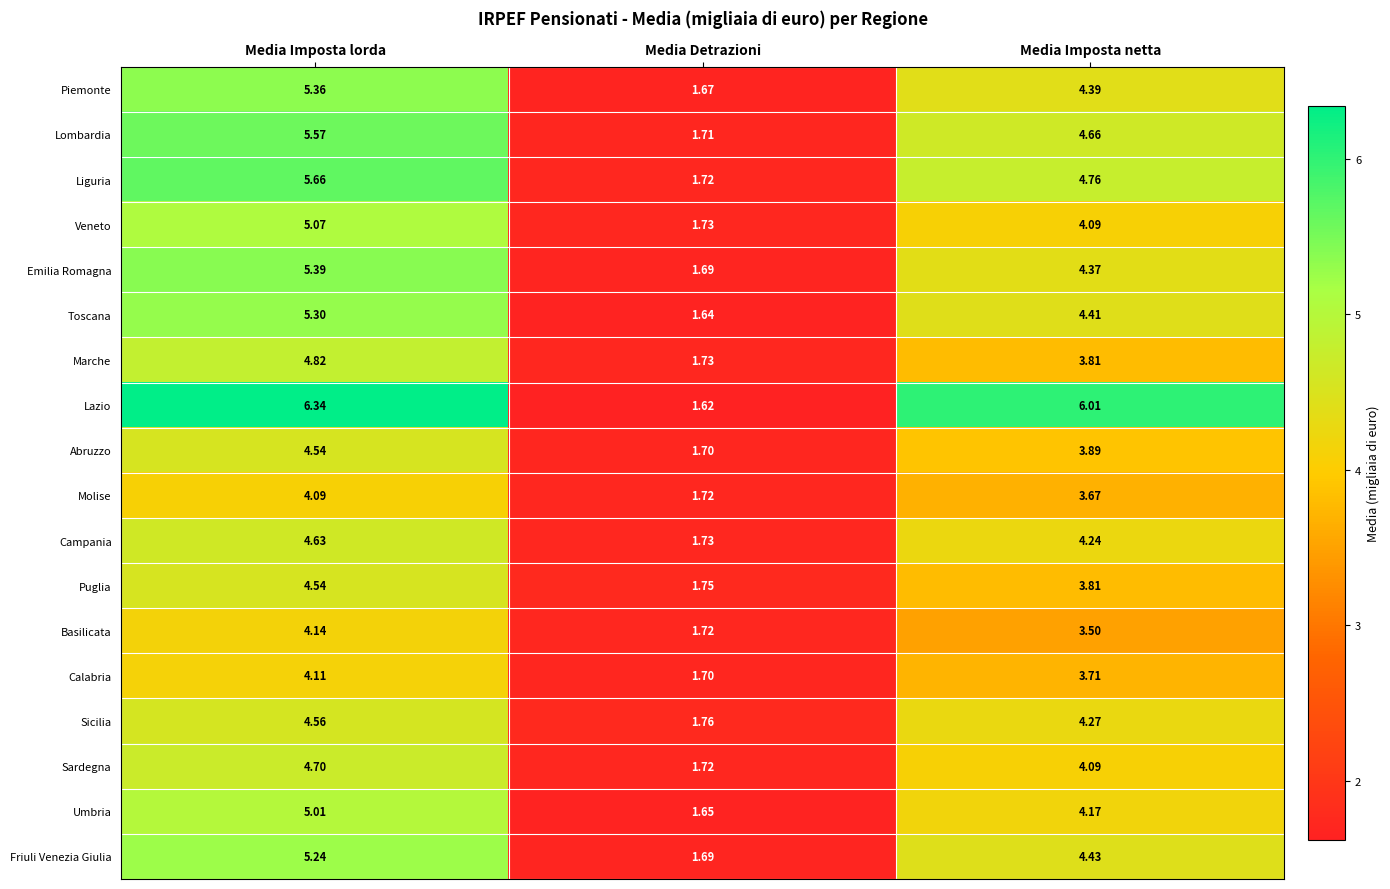

Between Media Detrazioni and Media Imposta netta, which series saw the biggest shift?

Lazio